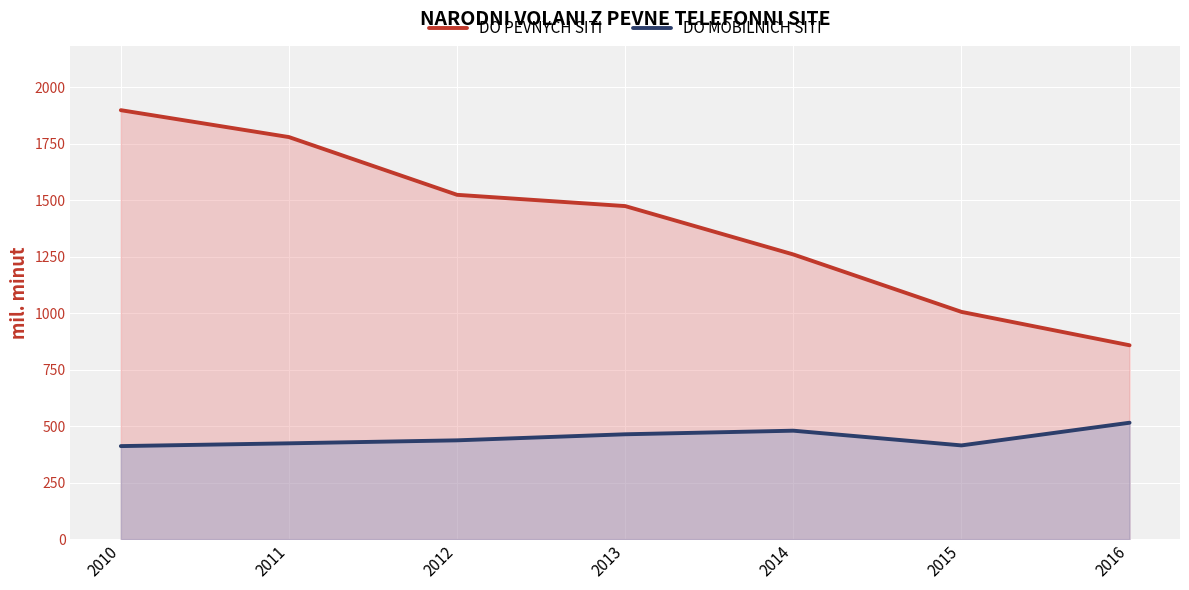

Which has a higher value, 2011 or 2015?

2011